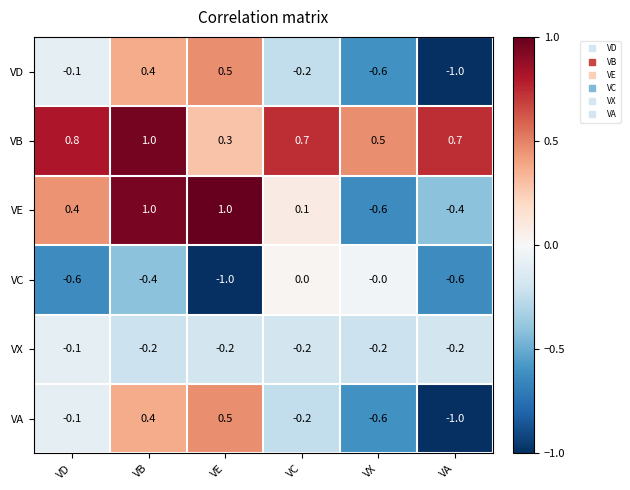

What is the approximate value of VE at VE?

1.0